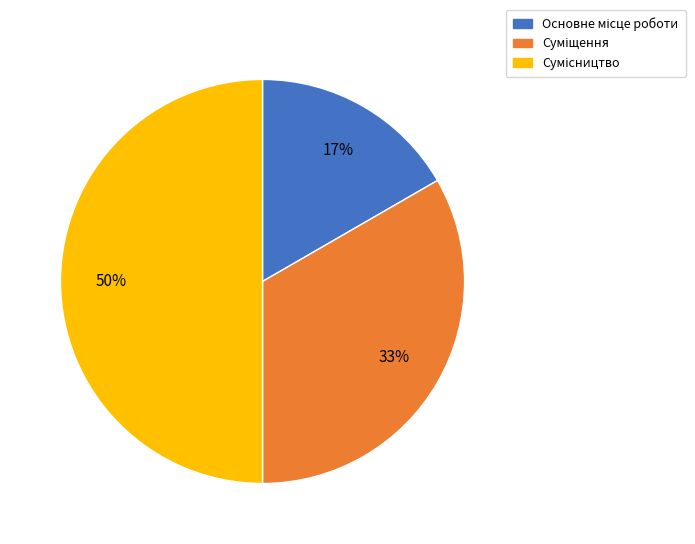

To the nearest percent, what is the average slice percentage?

33%